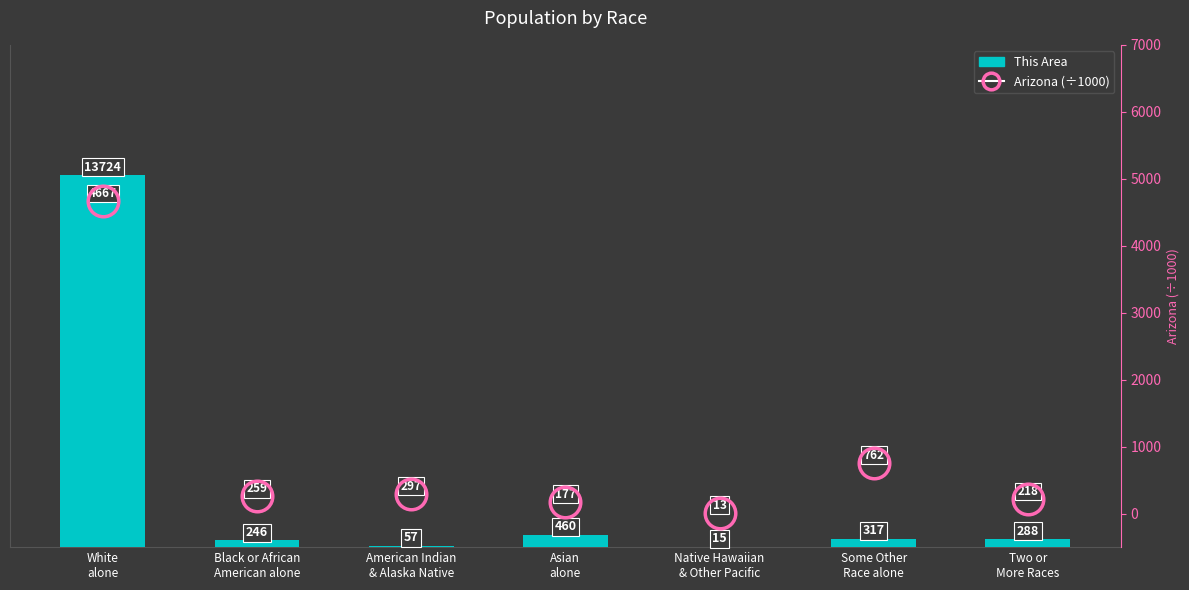

The Arizona (÷1000) series shows 4667 at White
alone. True or false?

True